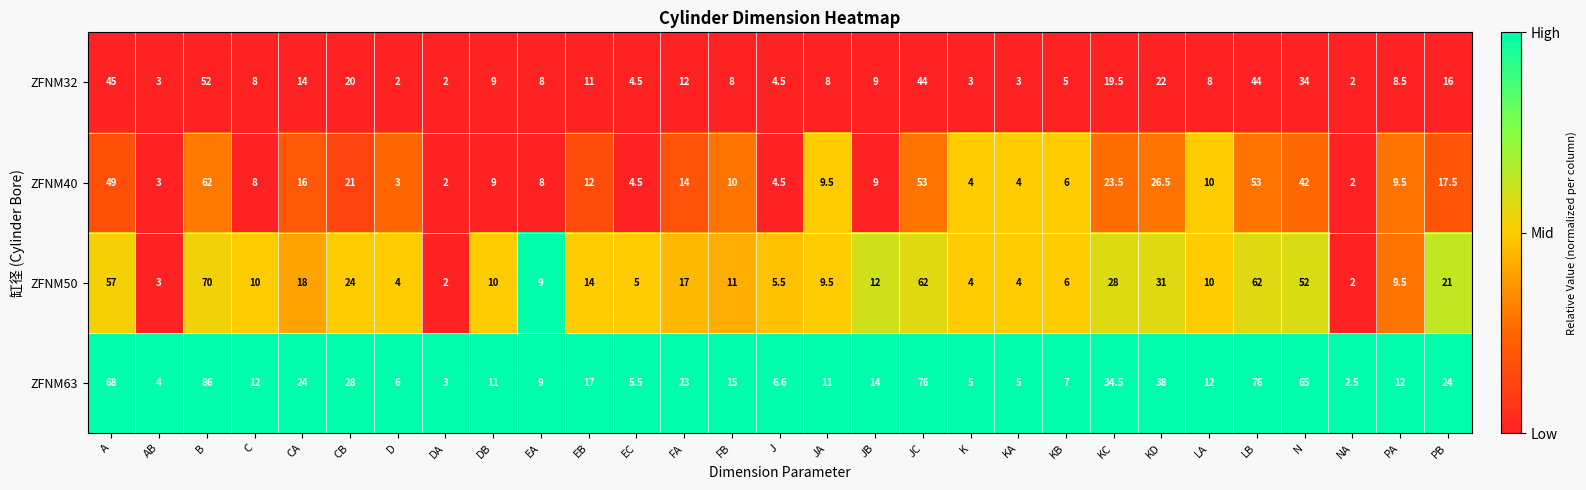

Rank the series by their maximum value, from lowest to highest.

ZFNM32, ZFNM40, ZFNM50, ZFNM63